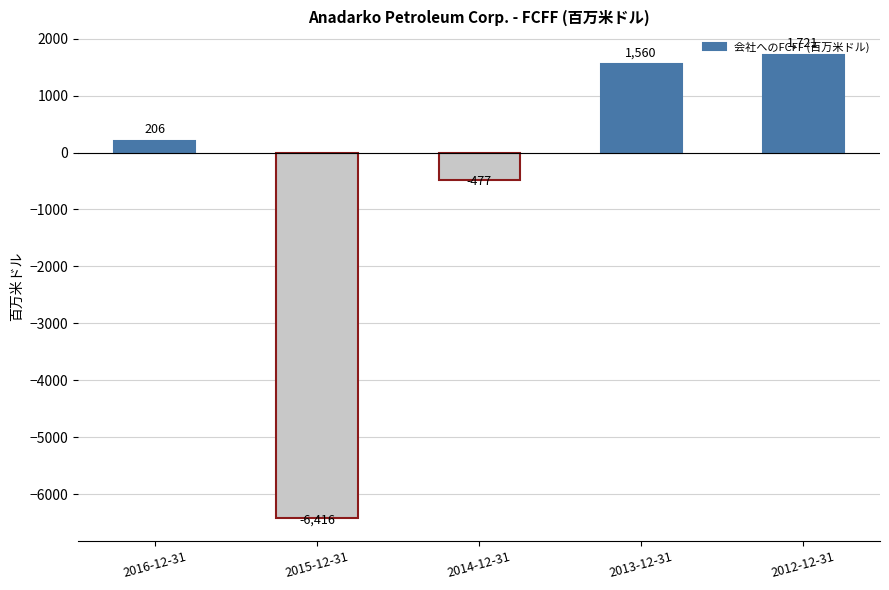

Are the bars horizontal?

No